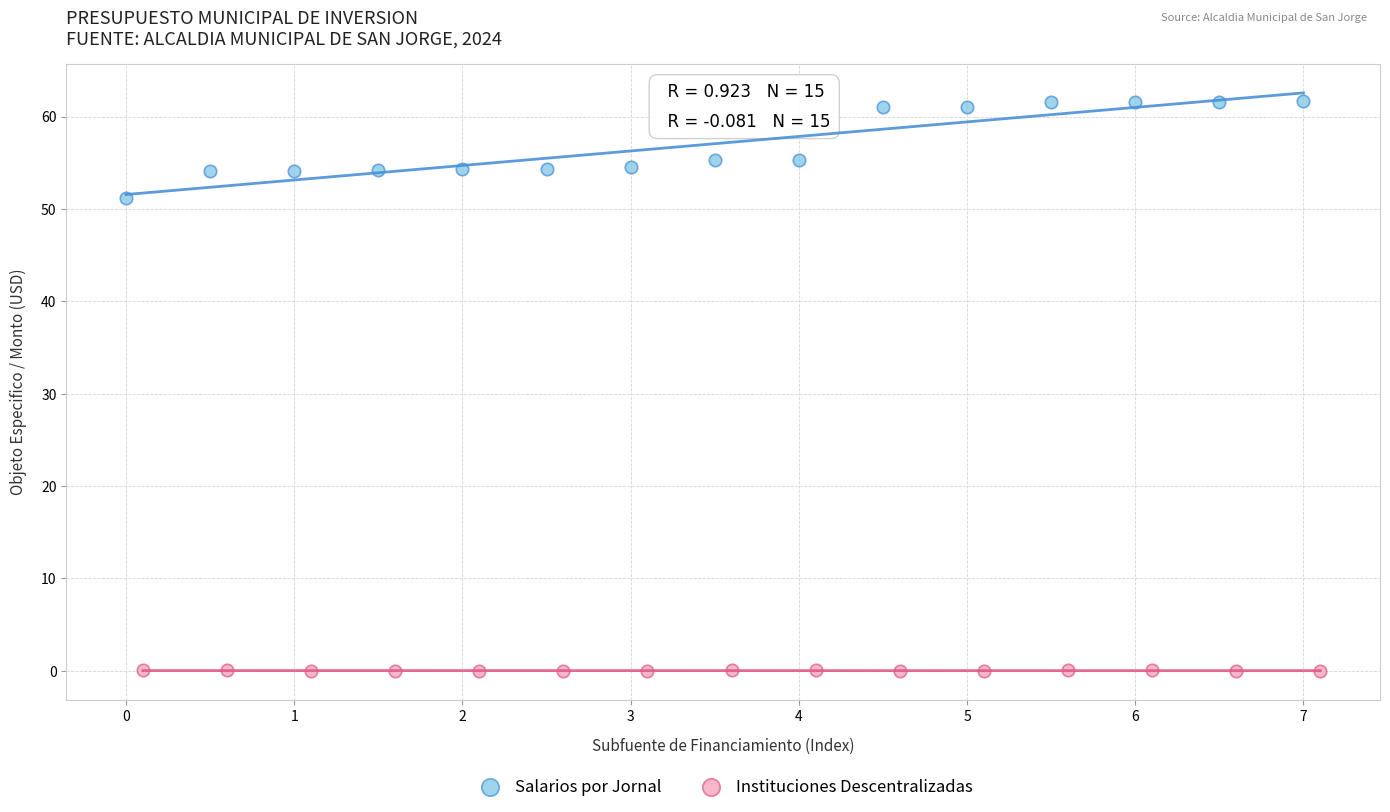

Which series reaches the maximum Y coordinate?

Salarios por Jornal